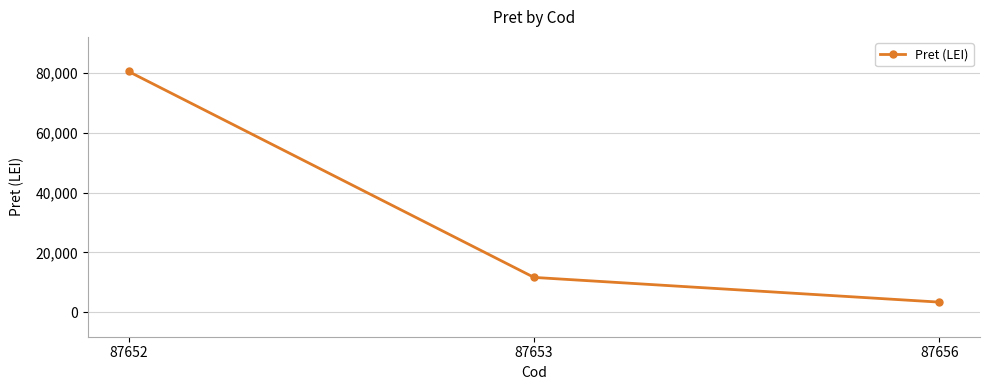

The value at 87656 is 3351.6. True or false?

True